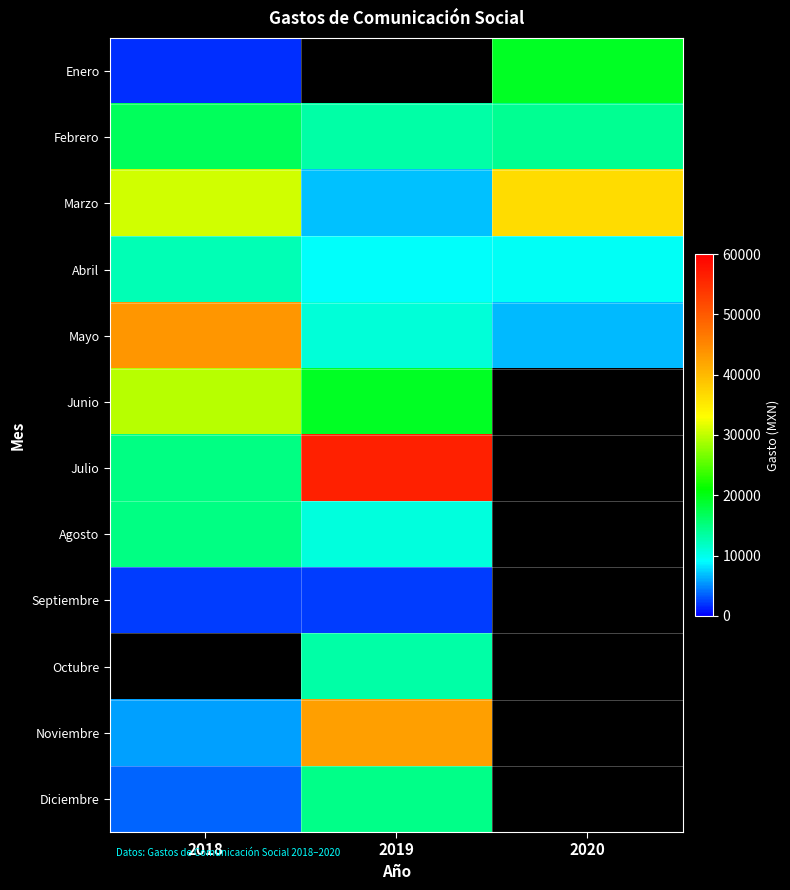

What is the maximum value shown in the chart?

56288.3